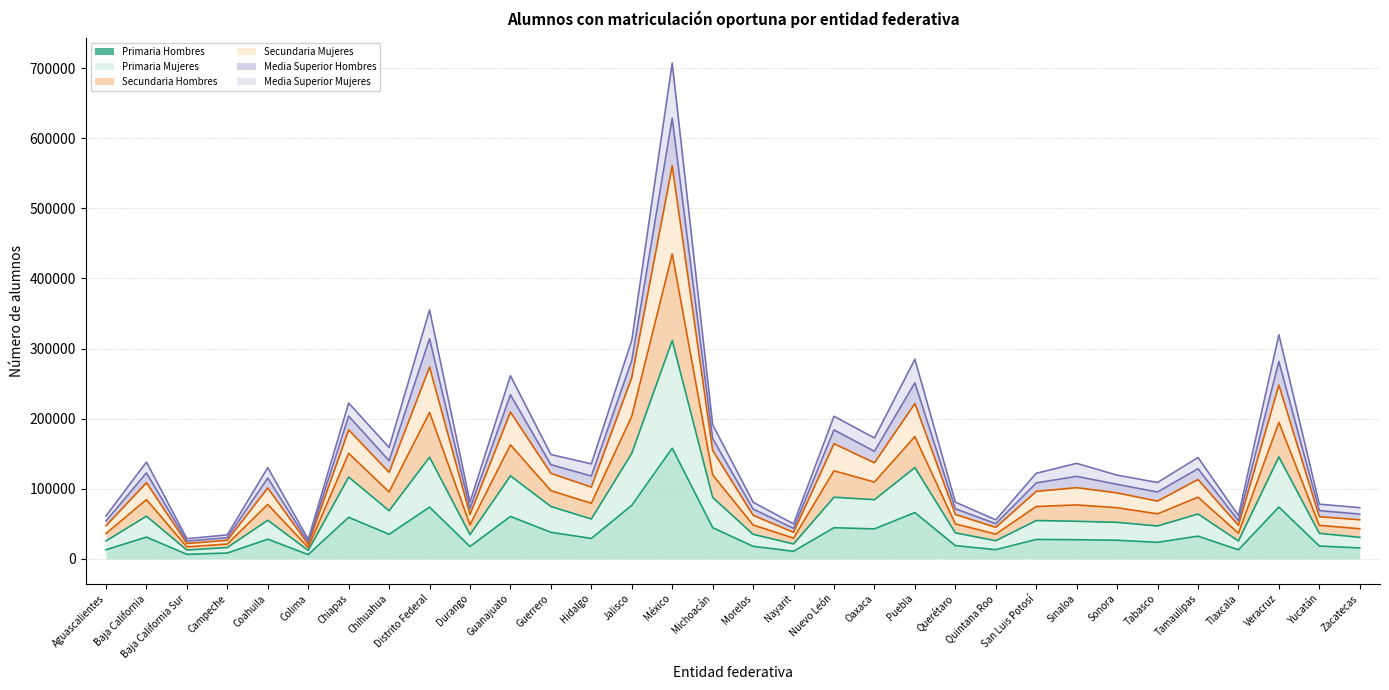

True or false: Secundaria Mujeres and Media Superior Hombres cross at least once.

False